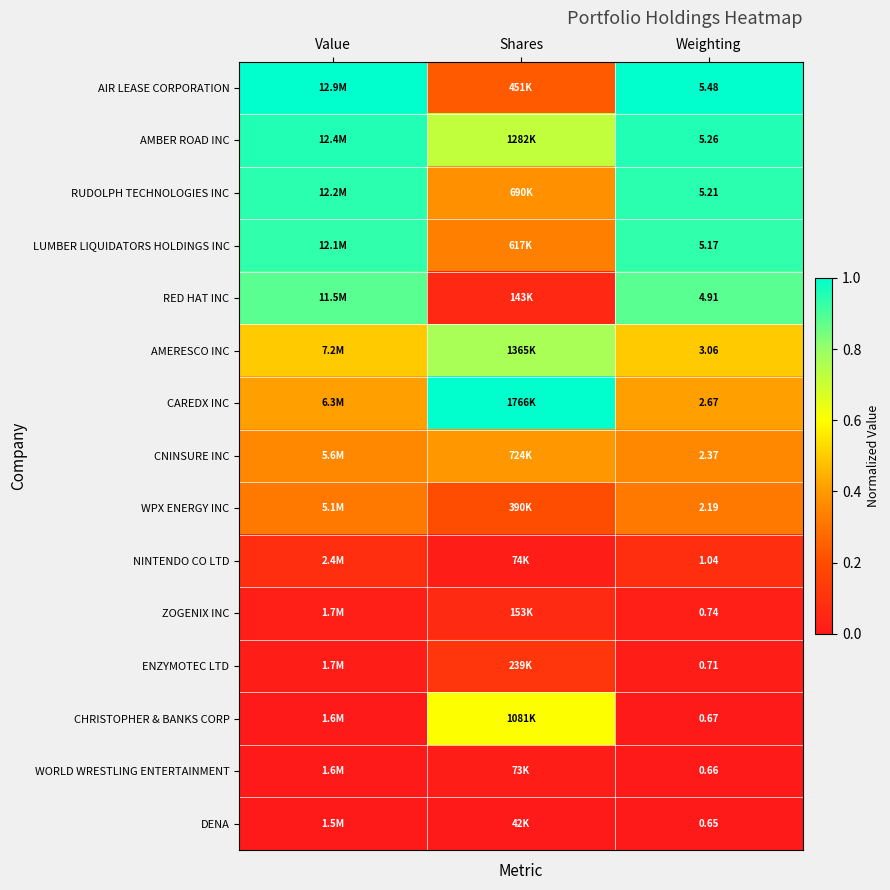

Rank the series at Weighting from highest to lowest value.

AIR LEASE CORPORATION, AMBER ROAD INC, RUDOLPH TECHNOLOGIES INC, LUMBER LIQUIDATORS HOLDINGS INC, RED HAT INC, AMERESCO INC, CAREDX INC, CNINSURE INC, WPX ENERGY INC, NINTENDO CO LTD, ZOGENIX INC, ENZYMOTEC LTD, CHRISTOPHER & BANKS CORP, WORLD WRESTLING ENTERTAINMENT, DENA